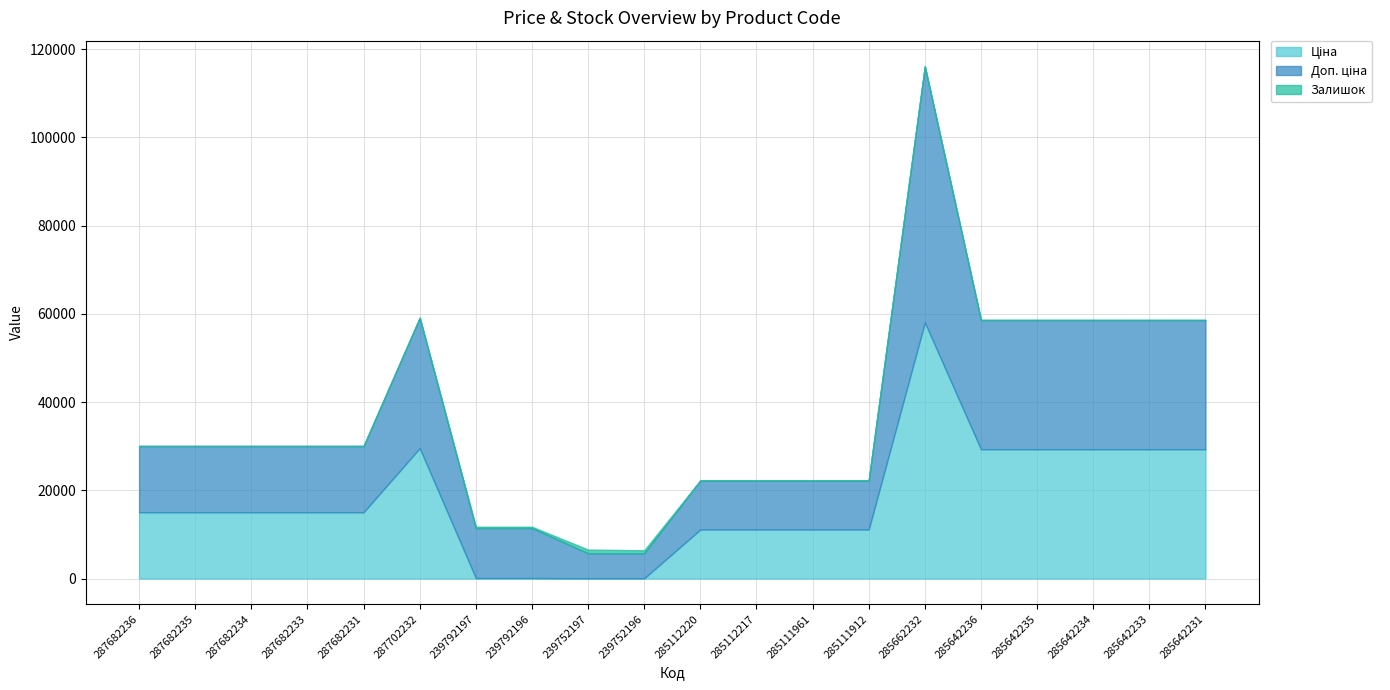

Which has a higher value, 239752197 or 287682235?

287682235